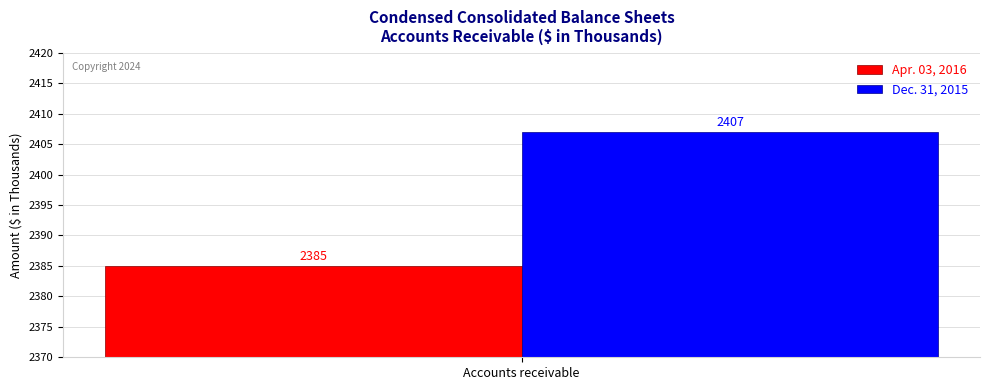

List the series in order of their overall mean, lowest first.

Apr. 03, 2016, Dec. 31, 2015